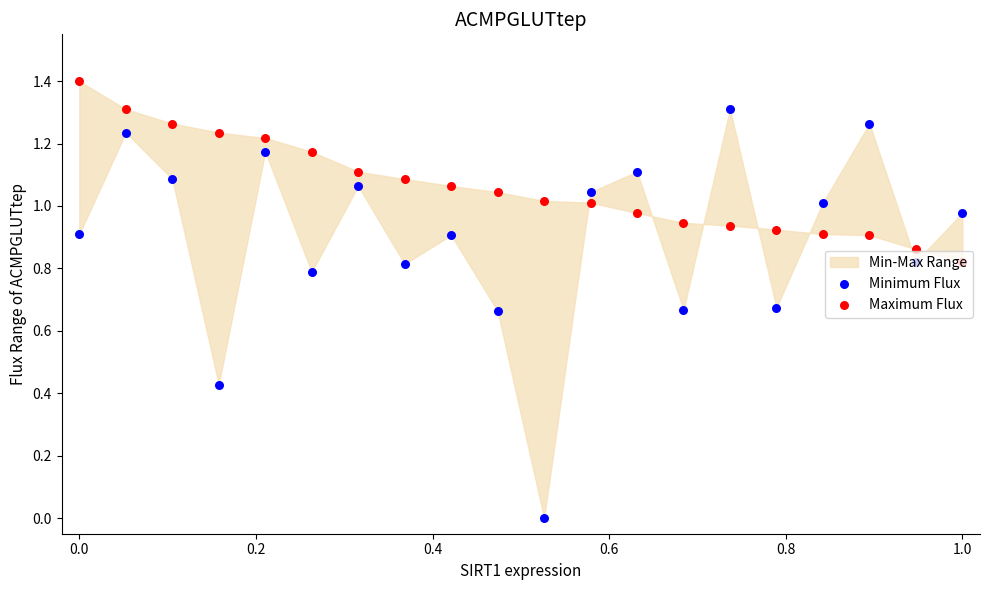

Which series reaches the maximum Y coordinate?

Maximum Flux